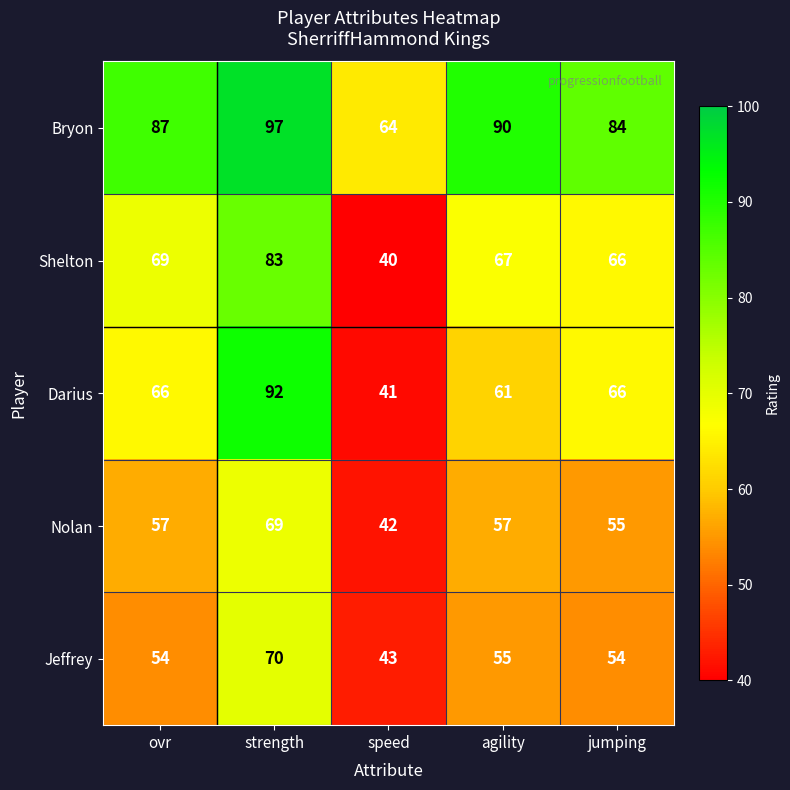

What is the sum of all Darius values?

326